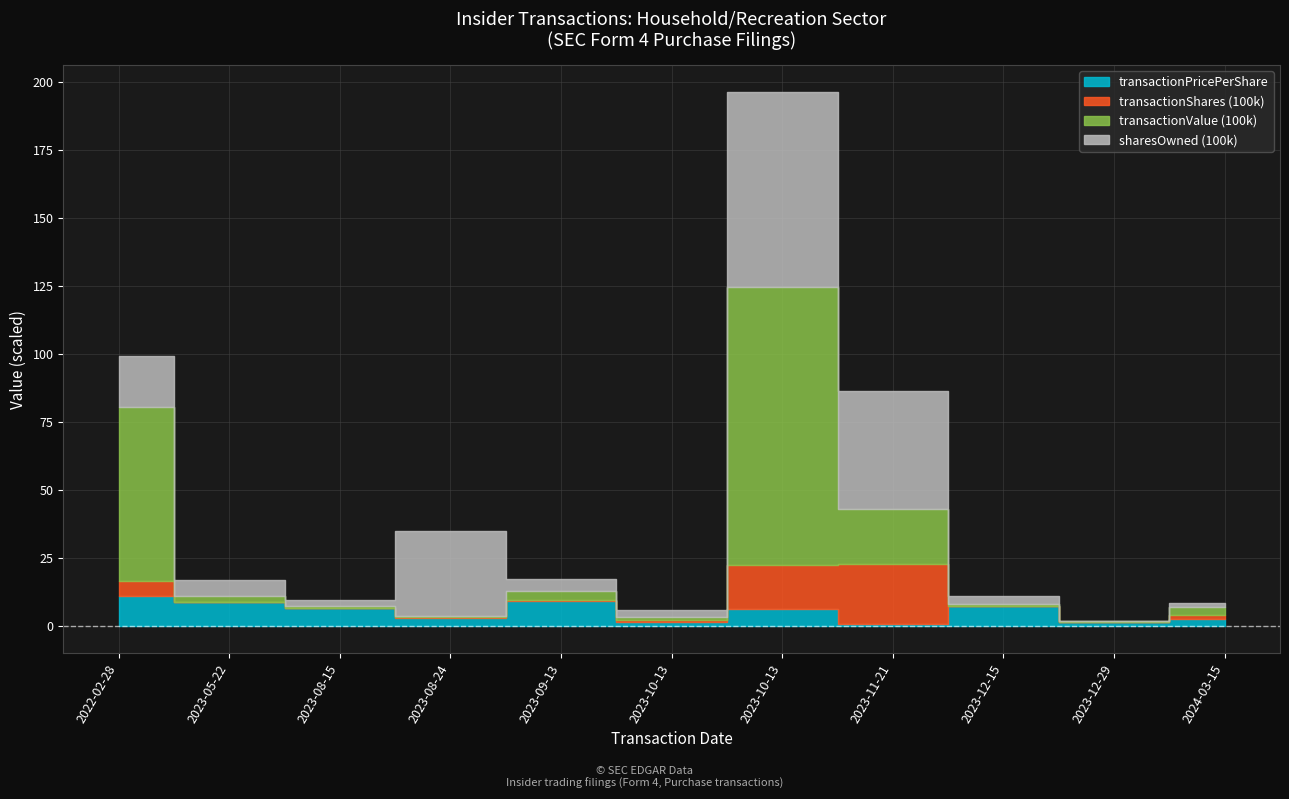

What is the highest value of the transactionValue (100k) series?

102.0